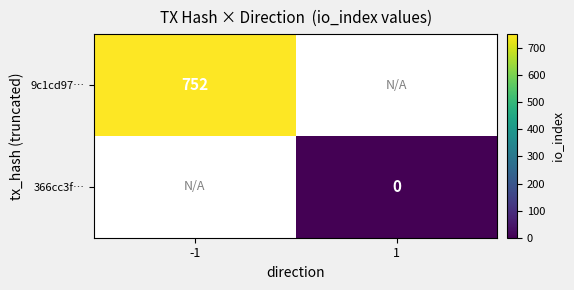

The 9c1cd97… series shows 378 at -1. True or false?

False